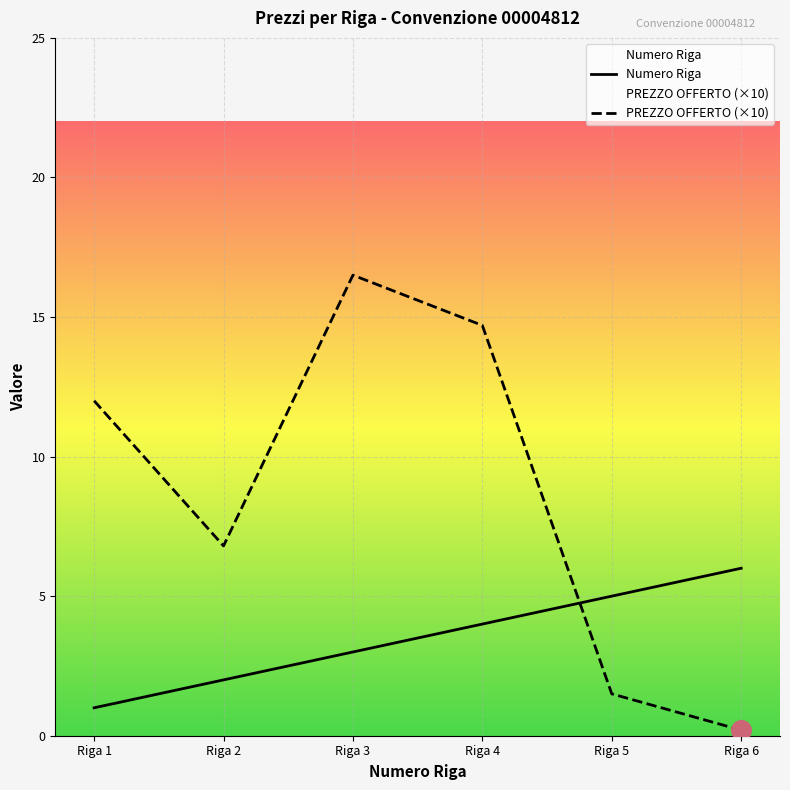

At which category is the sum across all series the highest?

Riga 3